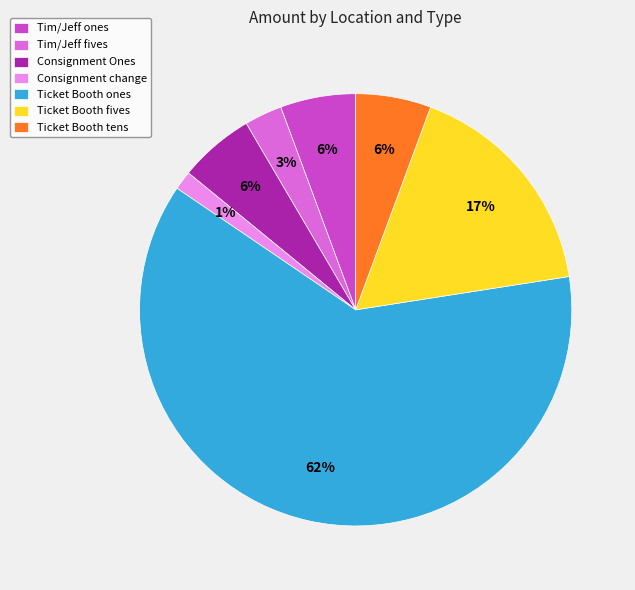

What percentage is the Tim/Jeff fives slice, to the nearest percent?

3%